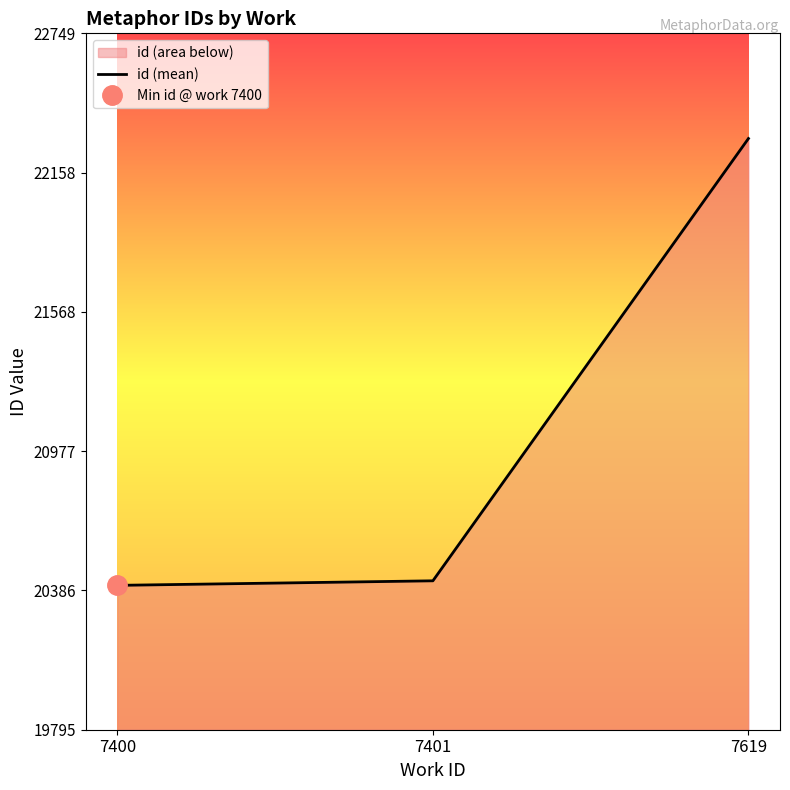

Reading left to right, what are all the values shown in this chart?

7400=20408.2	7401=20427.5	7619=22303.3